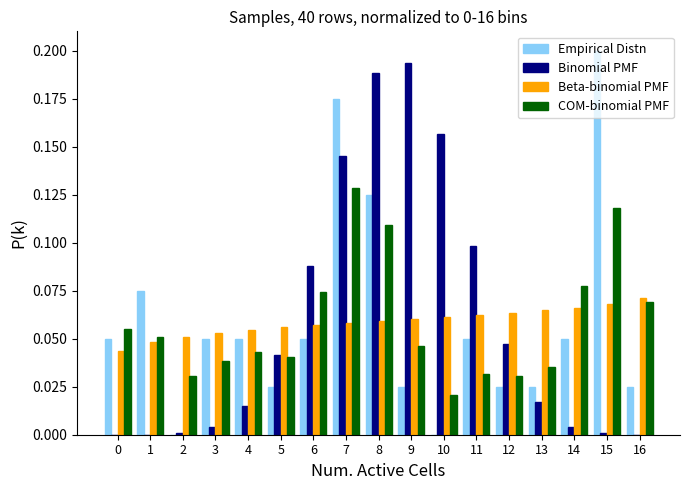

In the COM-binomial PMF series, which range on the x-axis has the tallest bar?

6.5 to 7.5